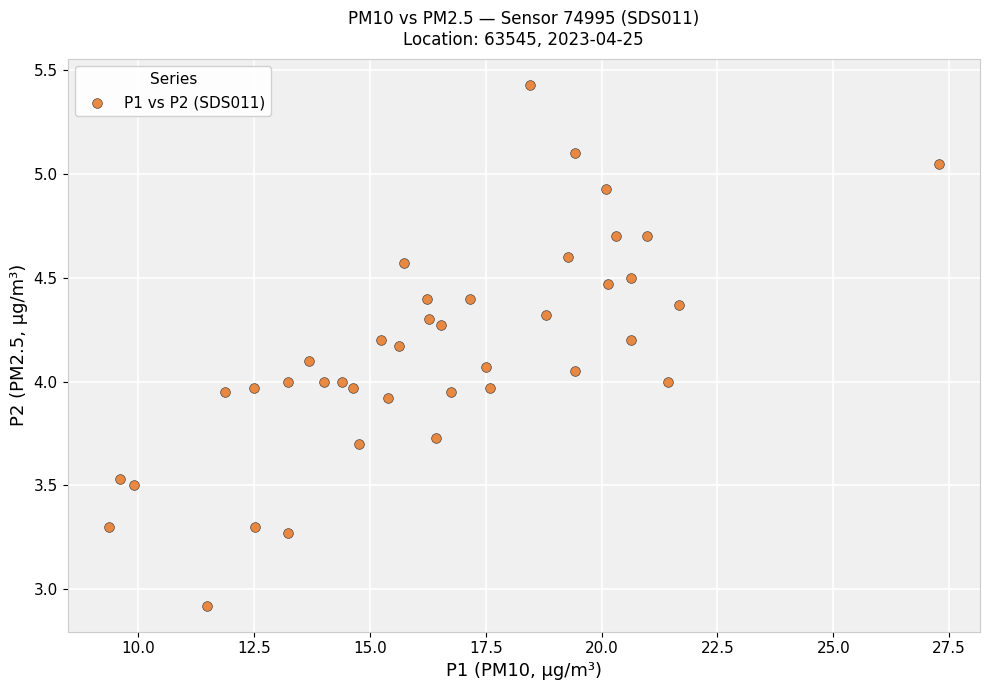

What is the range of Y values (max minus min)?

2.5